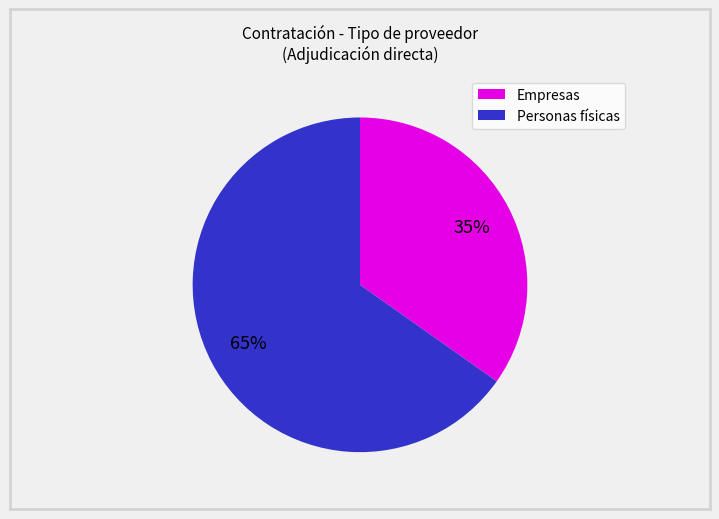

Which has a higher value, Personas físicas or Empresas?

Personas físicas